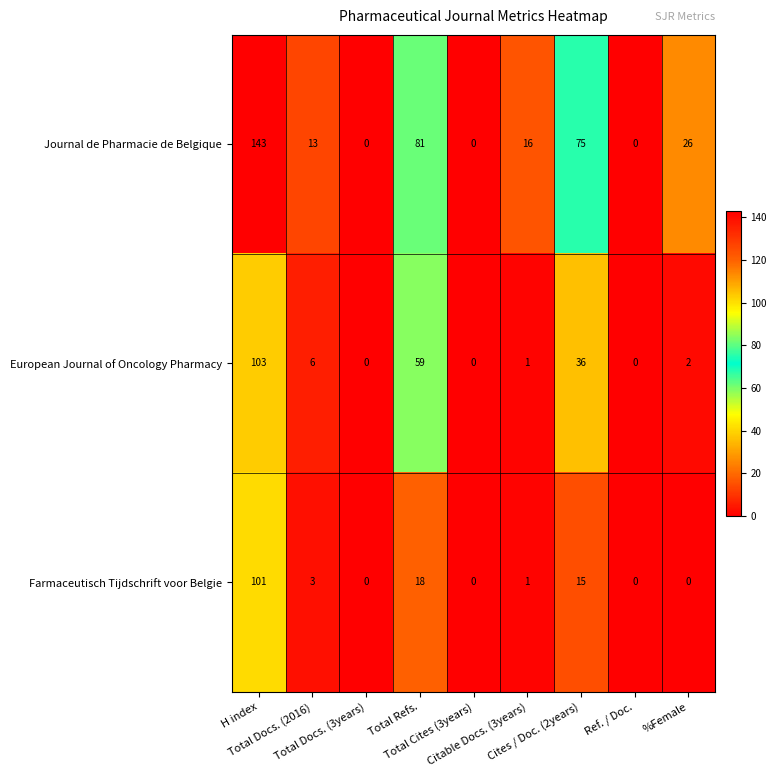

List the series in order of their peak value, highest first.

Journal de Pharmacie de Belgique, European Journal of Oncology Pharmacy, Farmaceutisch Tijdschrift voor Belgie